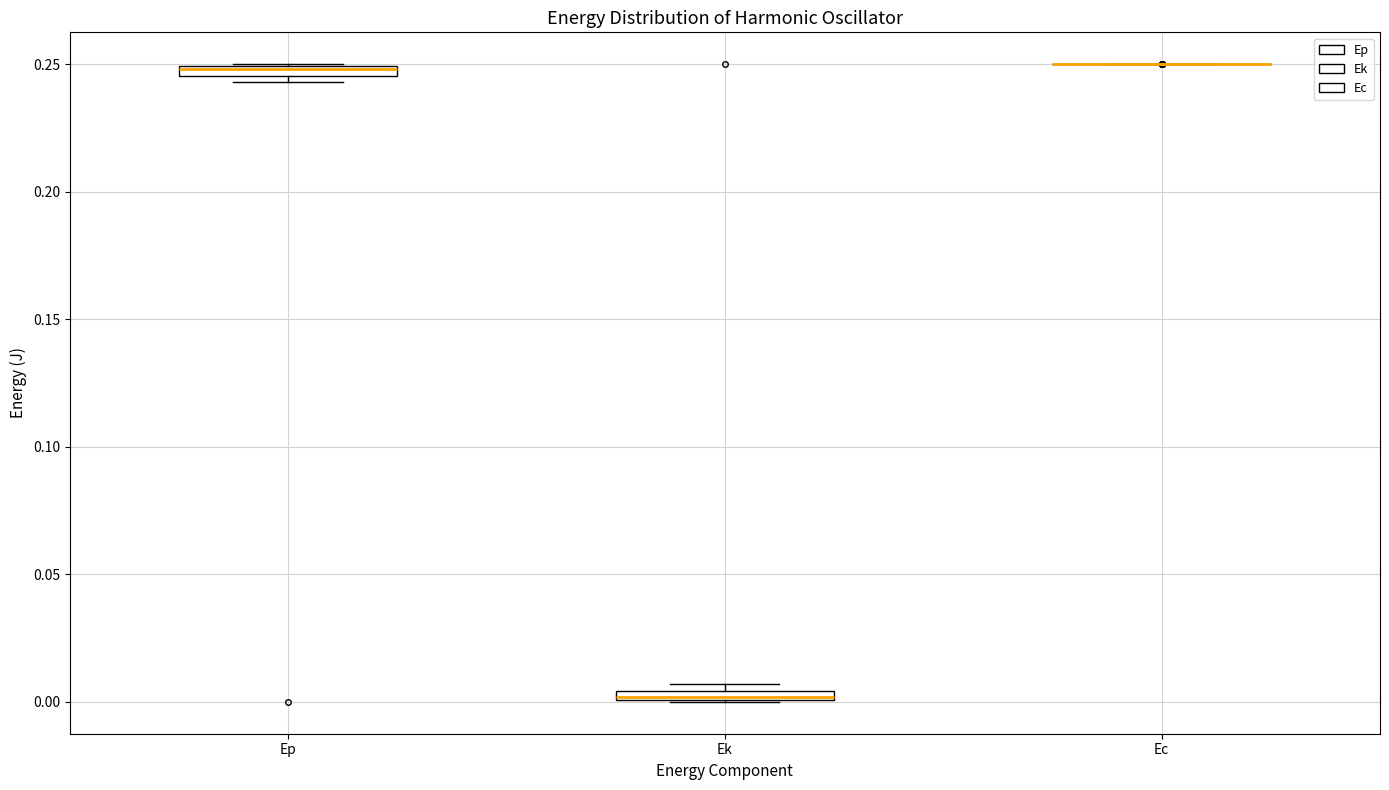

Where is the upper edge of the box for Ek on the y-axis? The values are not printed on the chart, so give them approximately, as read against the axis.

0.005